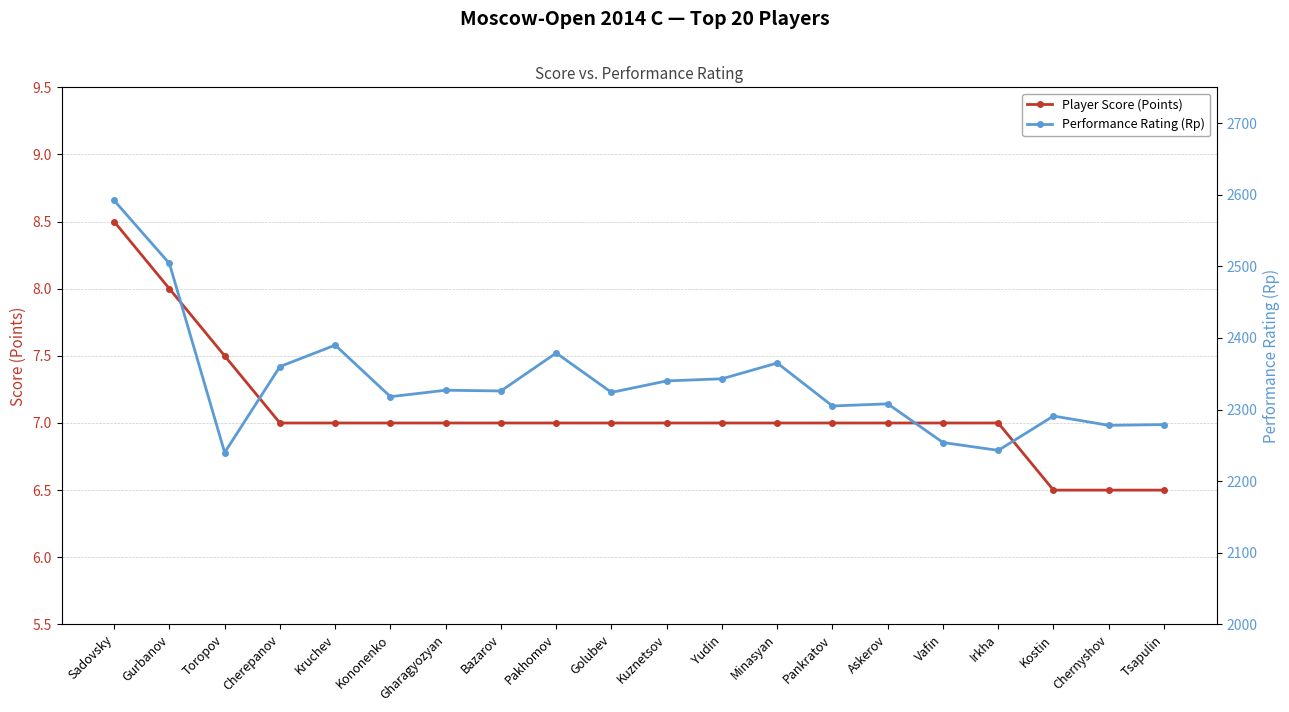

What is the average value of the Player Score (Points) series?

7.1